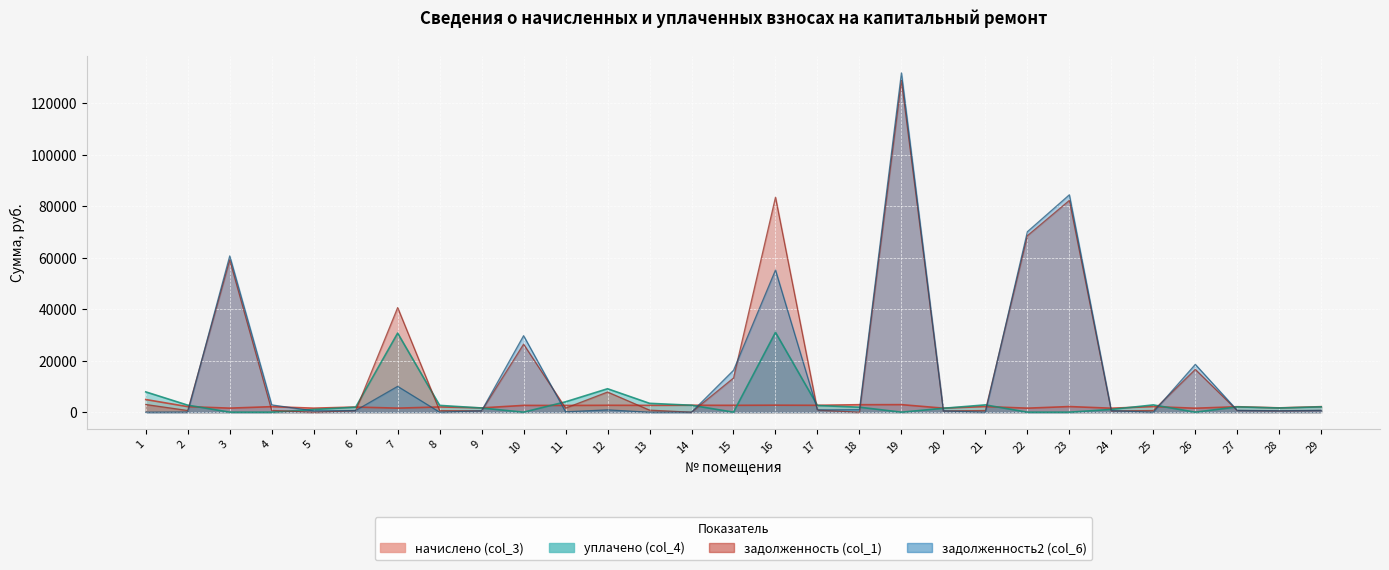

The value of задолженность (col_1) at 26 is 16614.7. True or false?

True